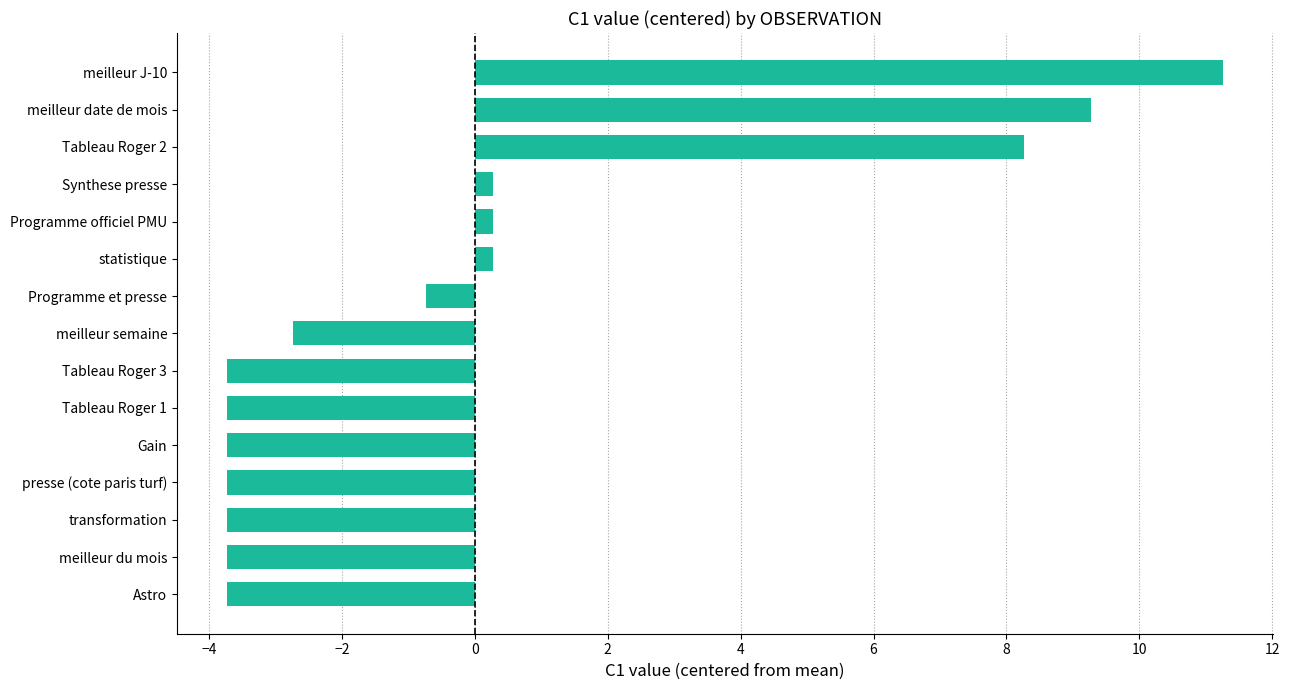

Read the value at meilleur du mois.

-3.7